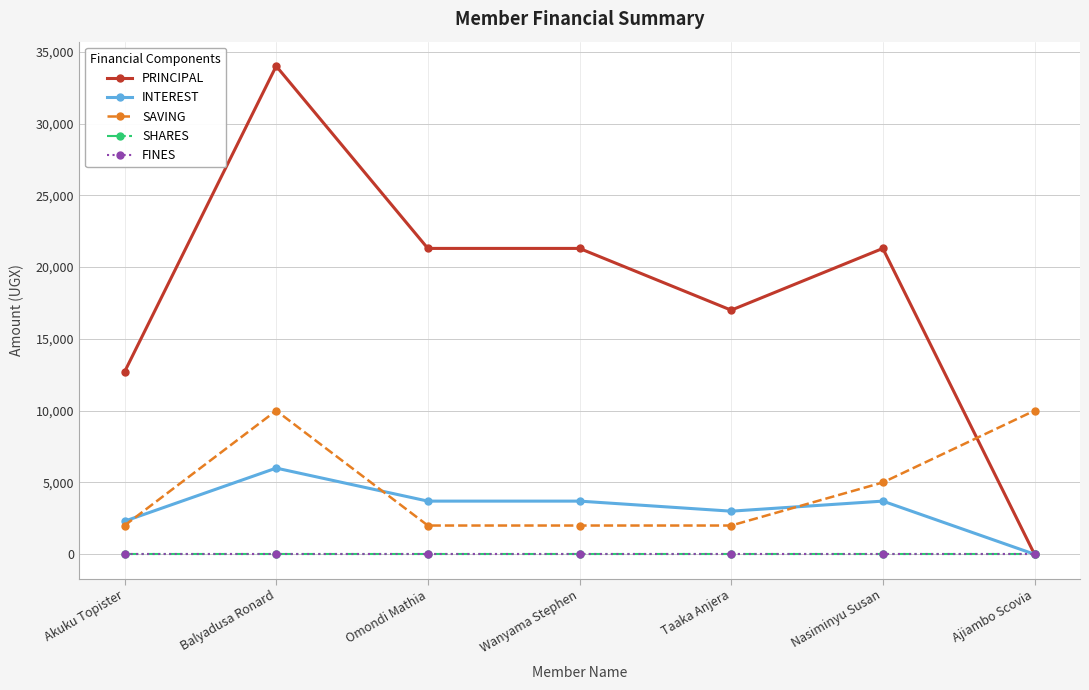

True or false: FINES and SHARES cross at least once.

False